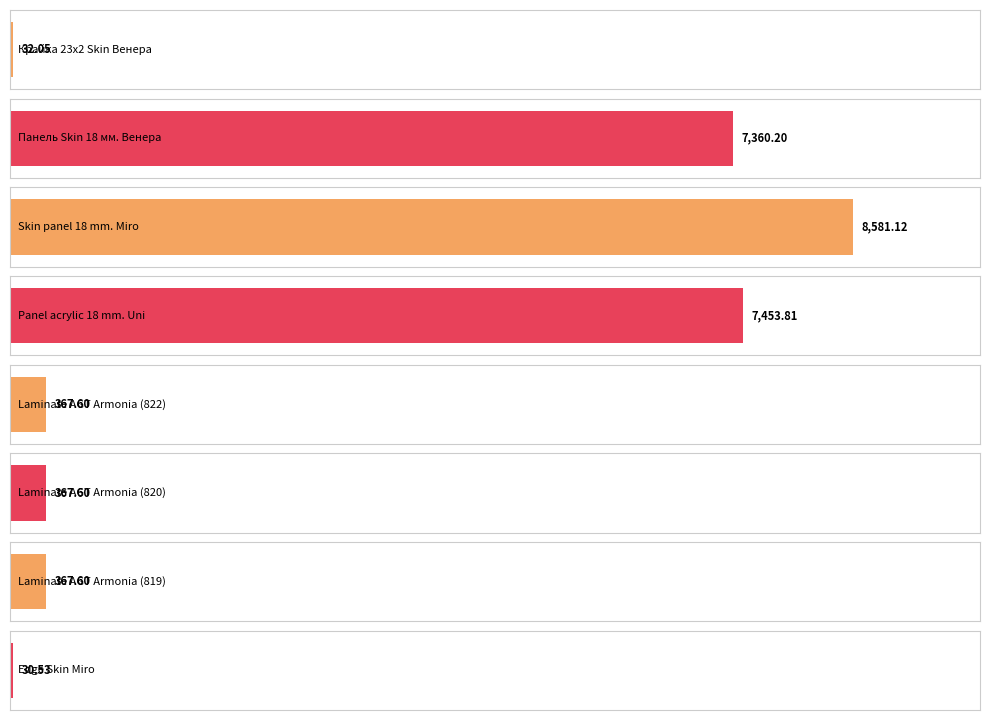

Read the Ціна value at Laminate AGT Armonia Large (264331820).

367.6